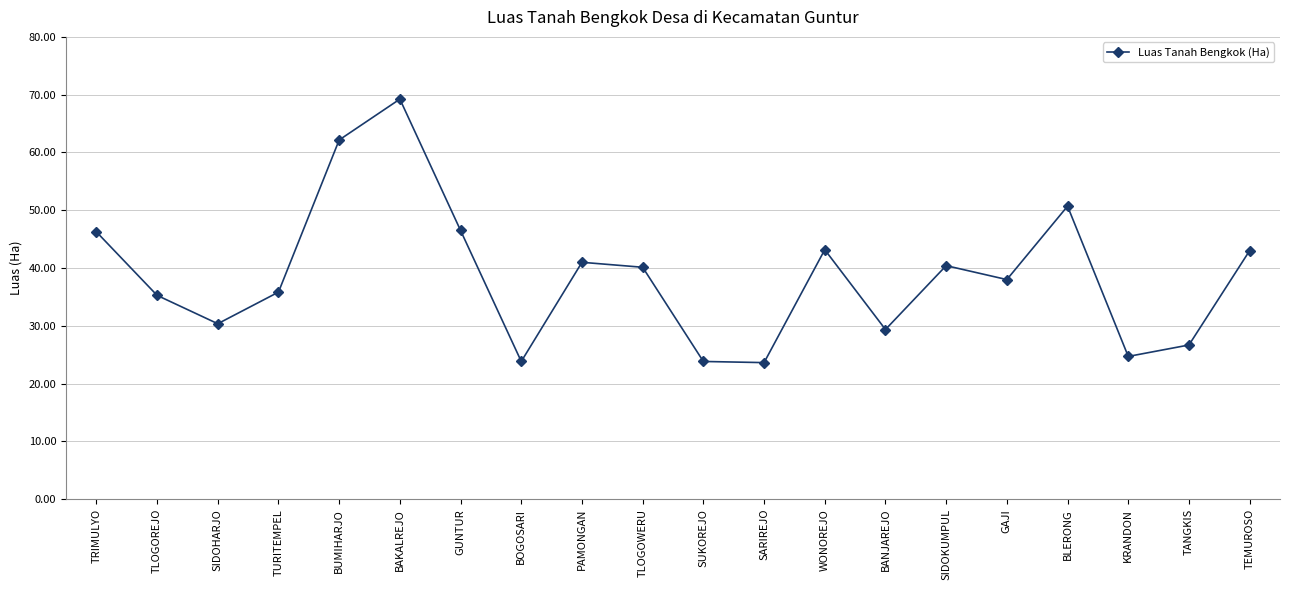

What is the maximum value shown in the chart?

69.2